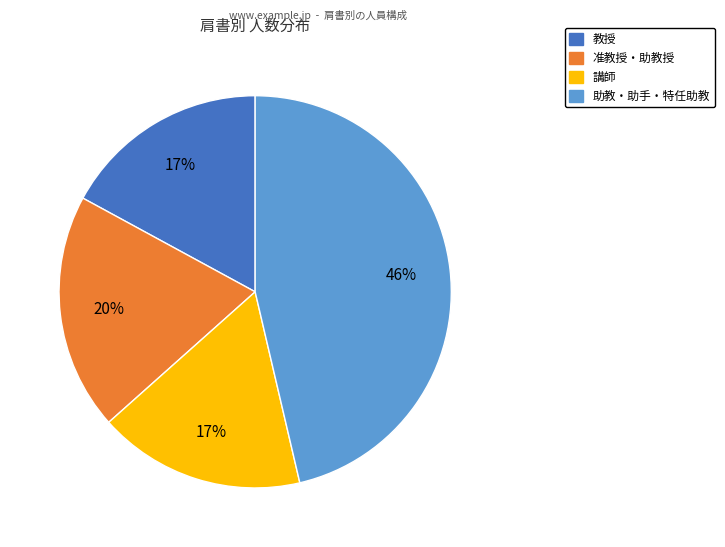

How many segments does this pie chart have?

4